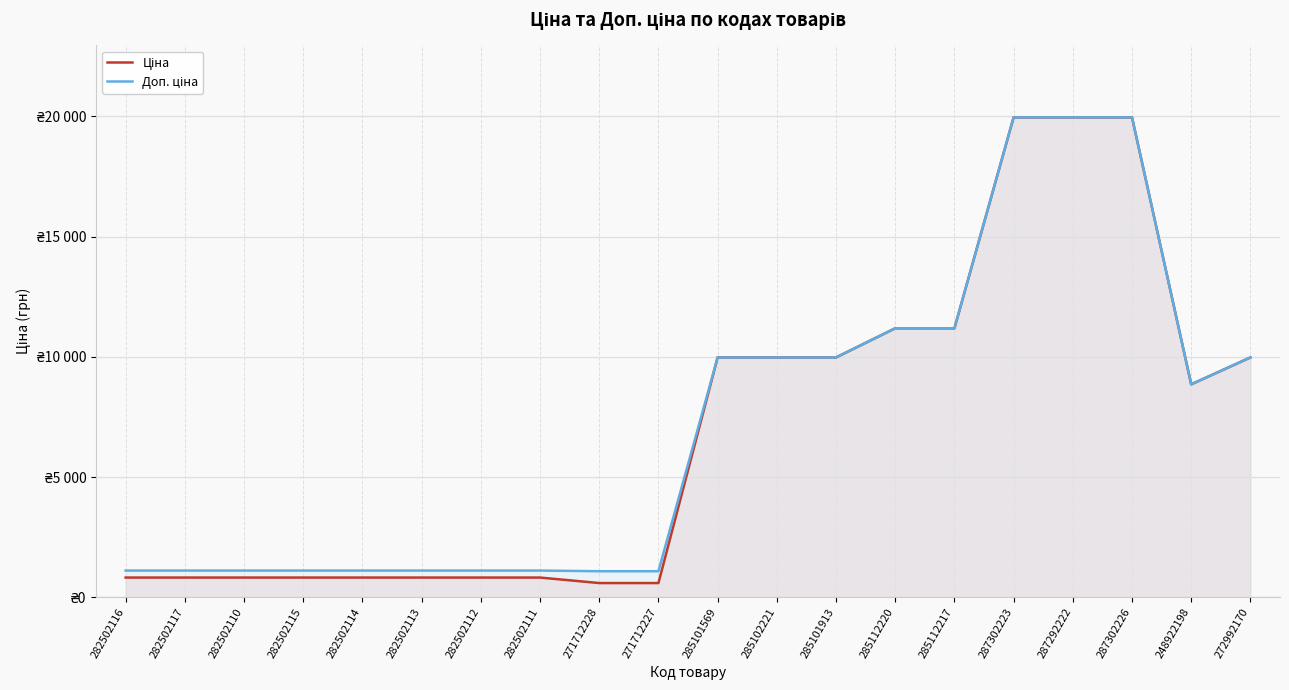

Reading left to right, list all the values displayed in this chart.

Ціна: 818.5	818.5	818.5	818.5	818.5	818.5	818.5	818.5	589.9	589.9	9975.0	9975.0	9975.0	11188.2	11188.2	19964.2	19964.2	19964.2	8856.7	9975.0
Доп. ціна: 1109.2	1109.2	1109.2	1109.2	1109.2	1109.2	1109.2	1109.2	1081.7	1081.7	9975.0	9975.0	9975.0	11188.2	11188.2	19964.2	19964.2	19964.2	8856.7	9975.0